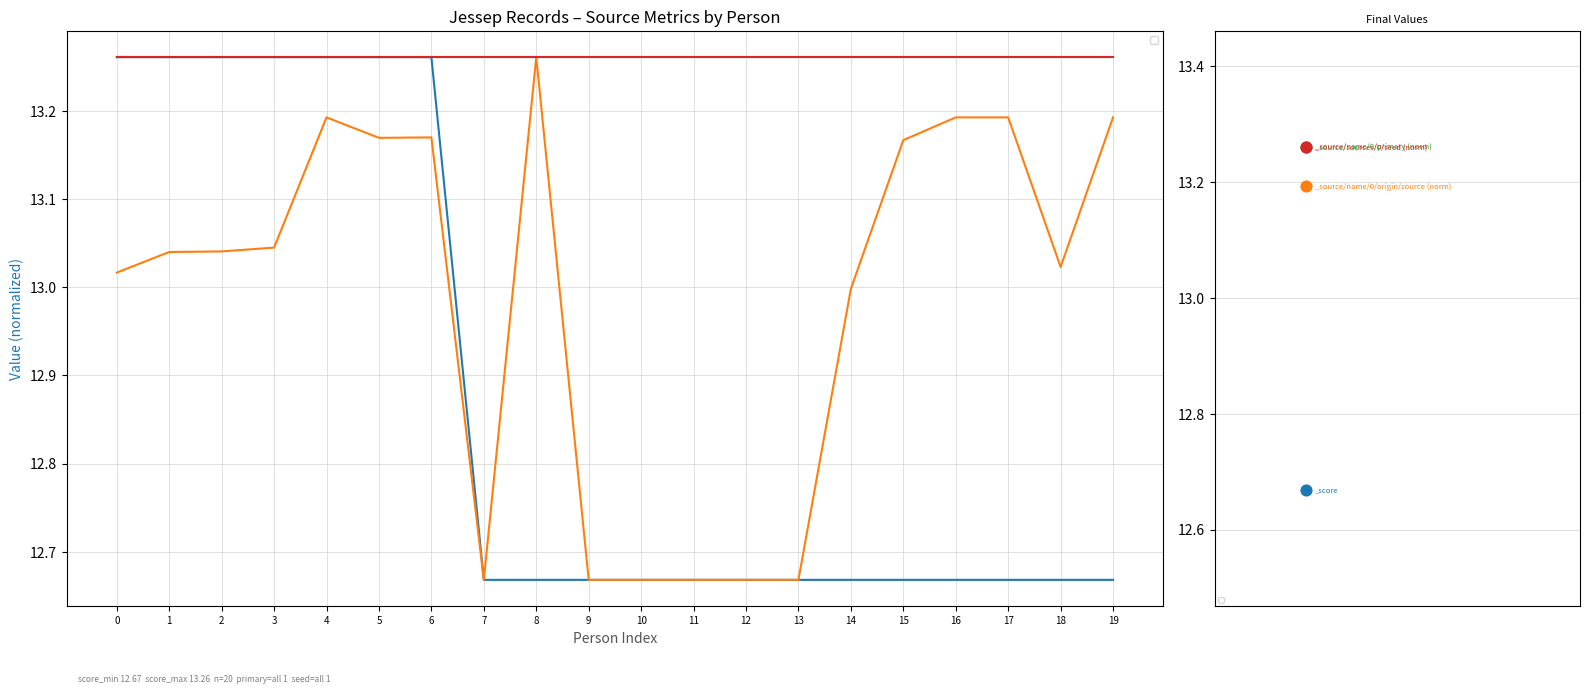

Which series contains the highest Y value?

_score